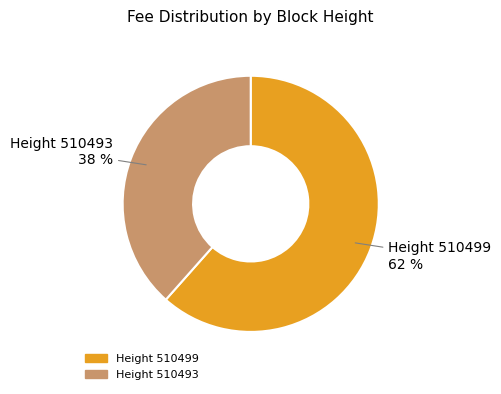

How many slices are in this pie chart?

2